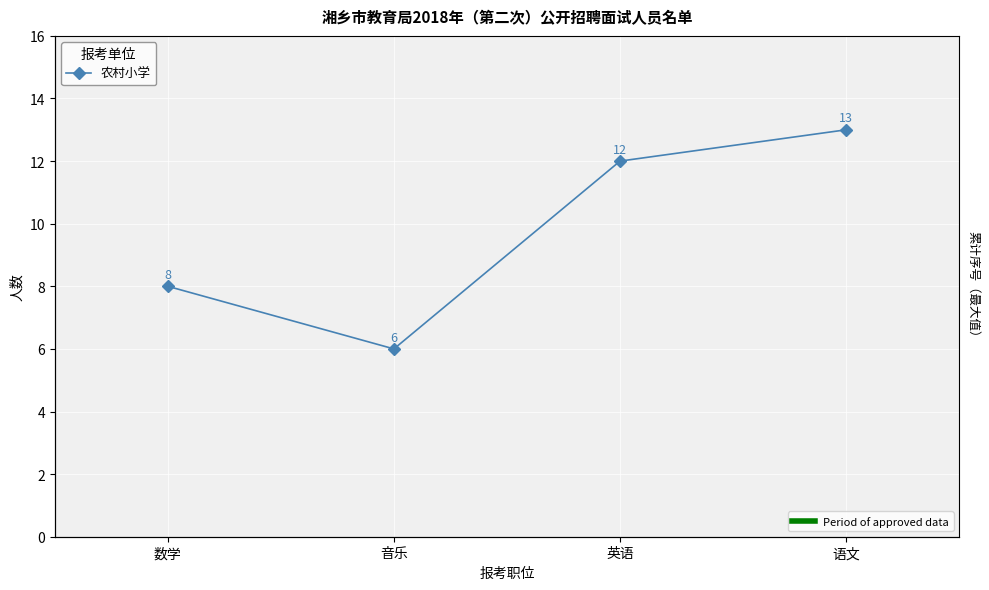

True or false: there are more than 2 points higher than both neighbors.

False